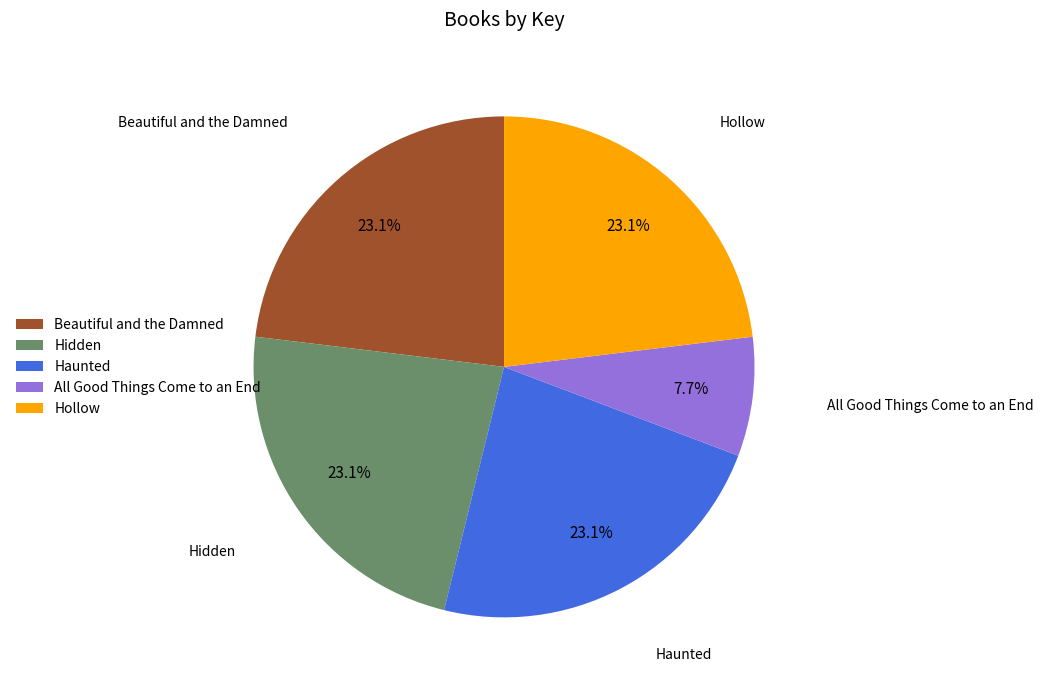

Combined, do Beautiful and the Damned and Haunted account for over 50%?

No